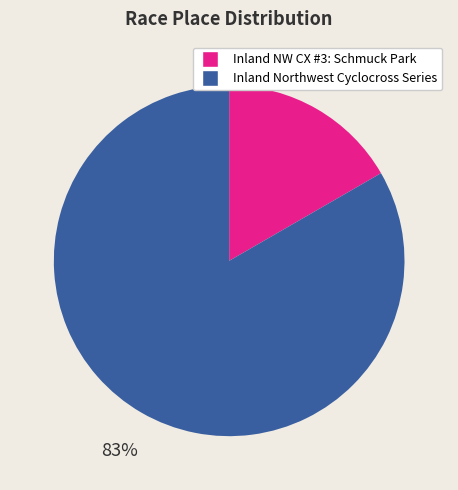

Which category accounts for the majority?

Inland Northwest Cyclocross Series